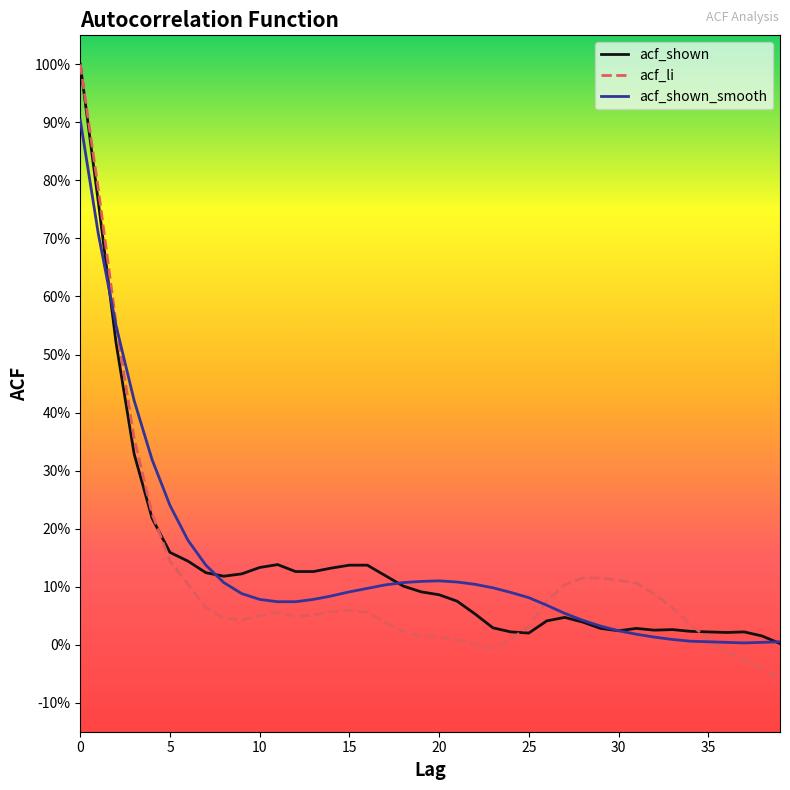

What are all the series names shown in the legend?

acf_shown, acf_li, acf_shown_smooth